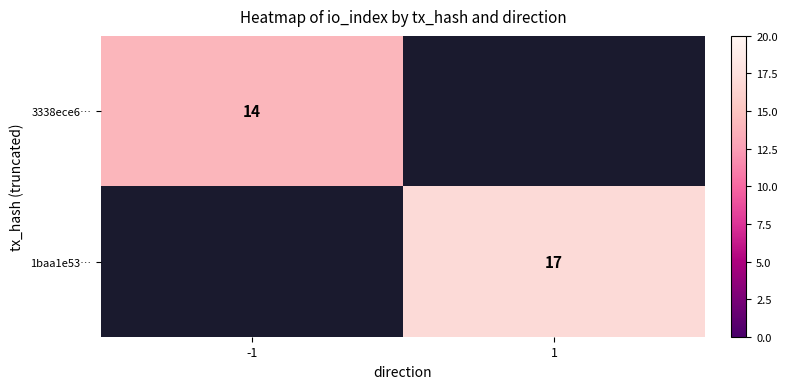

The value of 3338ece6… at -1 is 7. True or false?

False